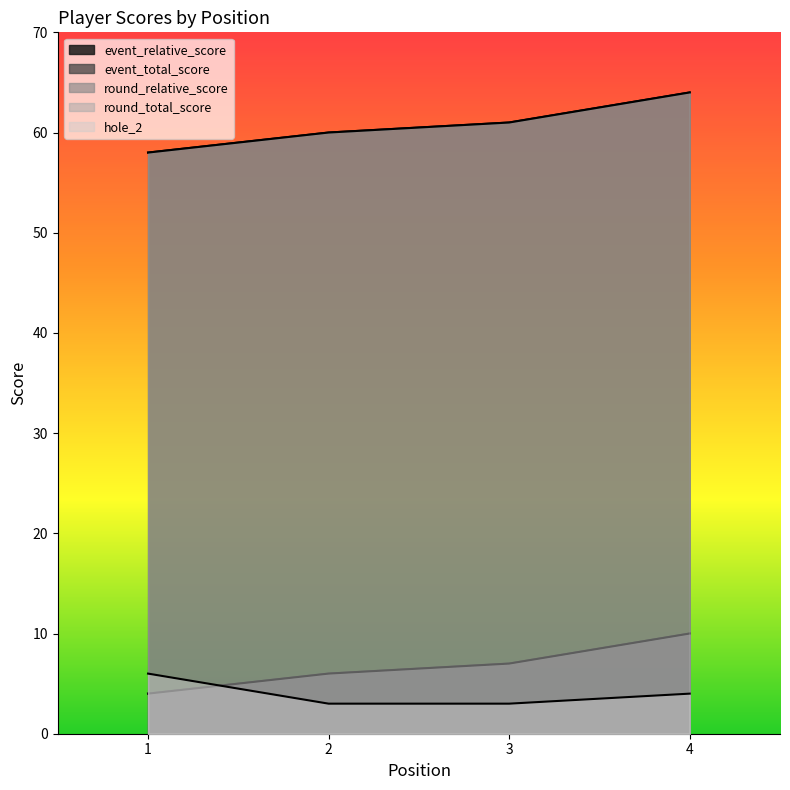

How many times do round_relative_score and hole_2 cross each other?

1